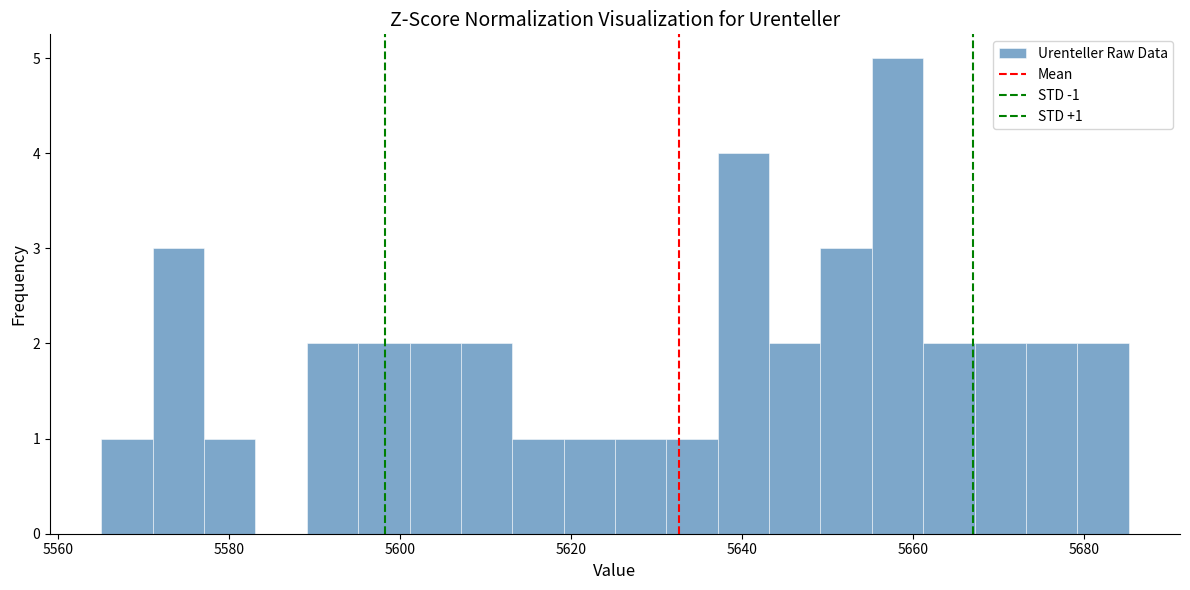

Read against the x-axis, roughly where is the centre of the tallest bar?

5658